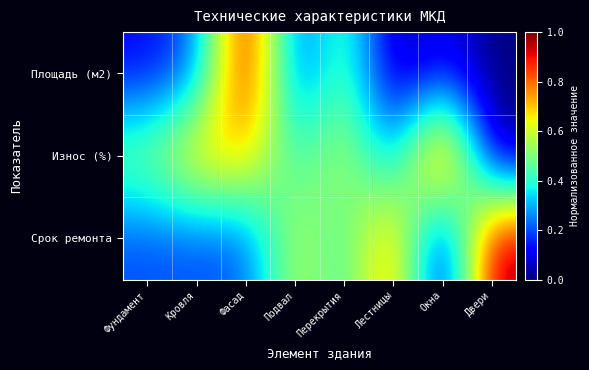

What is the difference between the highest and lowest values at Фасад?

0.8